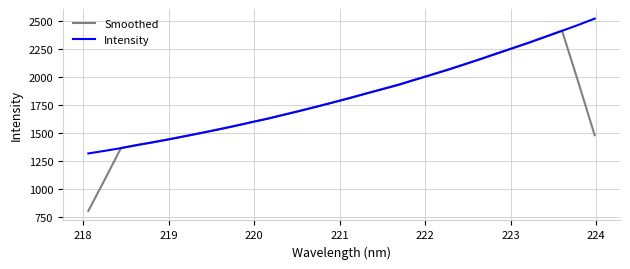

Which series has the largest range (max minus min)?

Smoothed